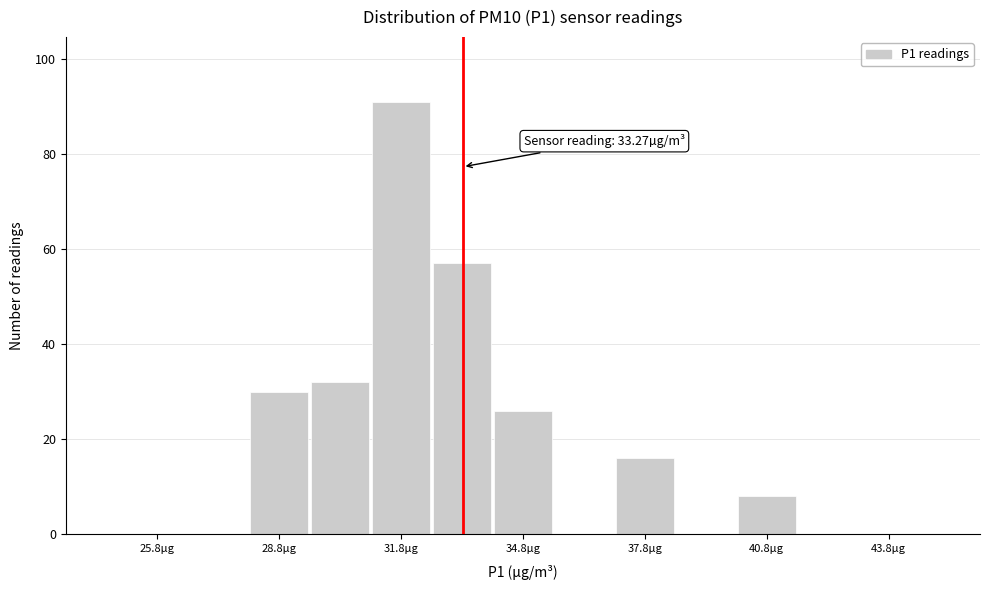

Read against the x-axis, roughly where is the centre of the tallest bar?

32.0